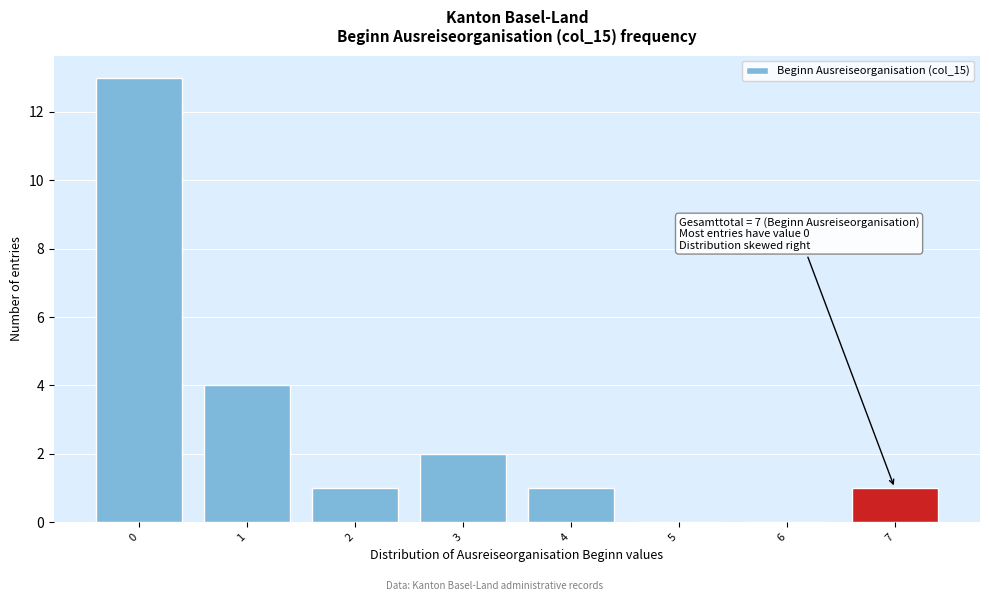

Reading left to right, what are all the values shown in this chart?

0=13	1=4	2=1	3=2	4=1	5=0	6=0	7=1